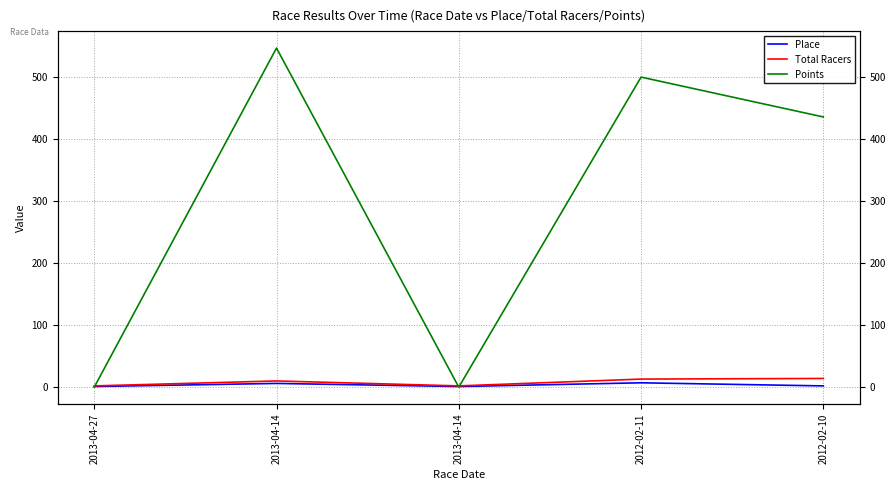

How many categories are shown in the chart?

5